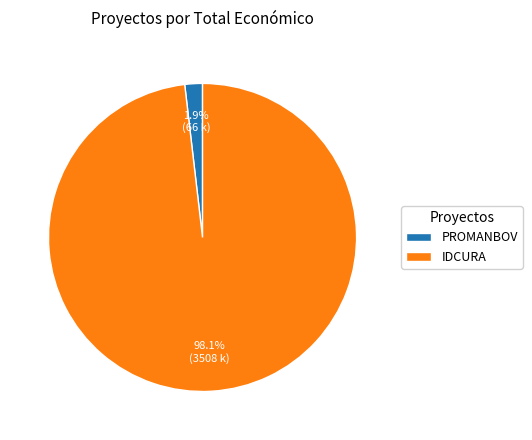

Does IDCURA represent more than half of the total?

Yes